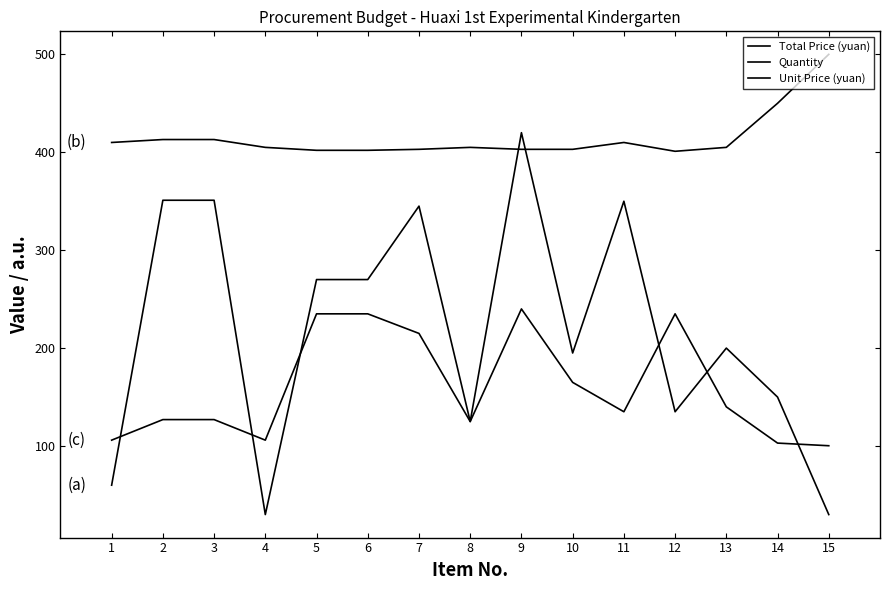

What is the difference between the maximum and minimum values in the Quantity series?

99.0